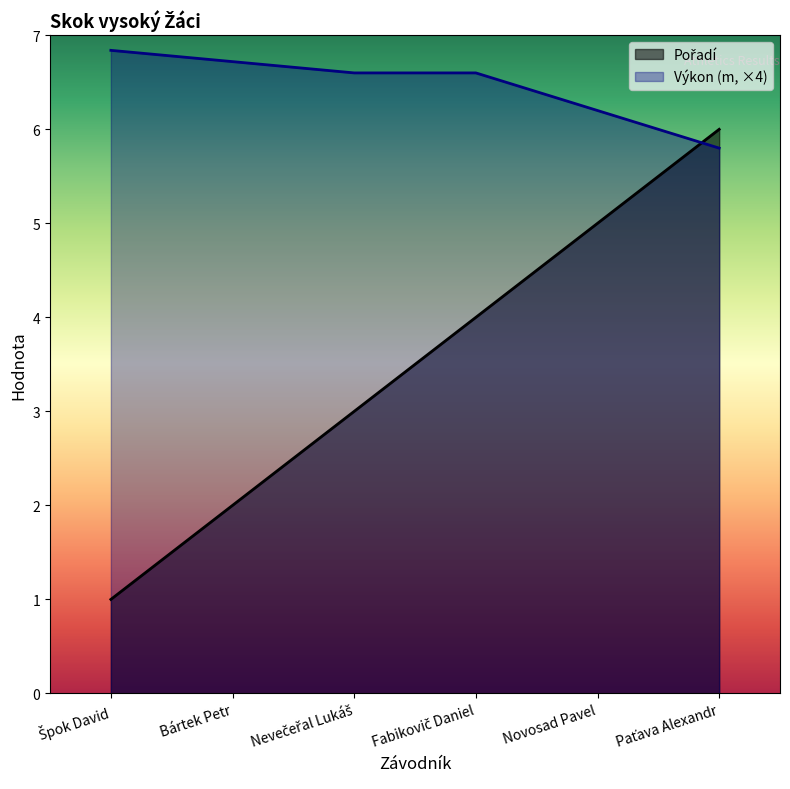

True or false: Výkon has more than 2 points higher than both neighbors.

False